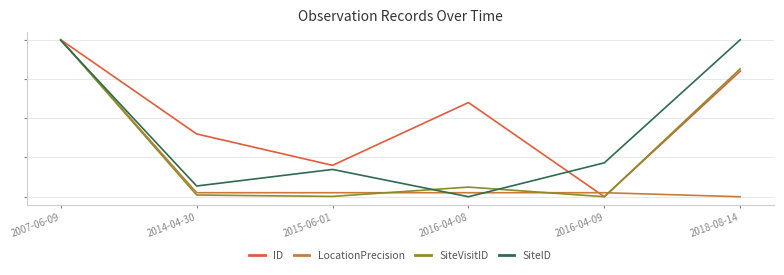

Where is the first local minimum for SiteVisitID?

2015-06-01